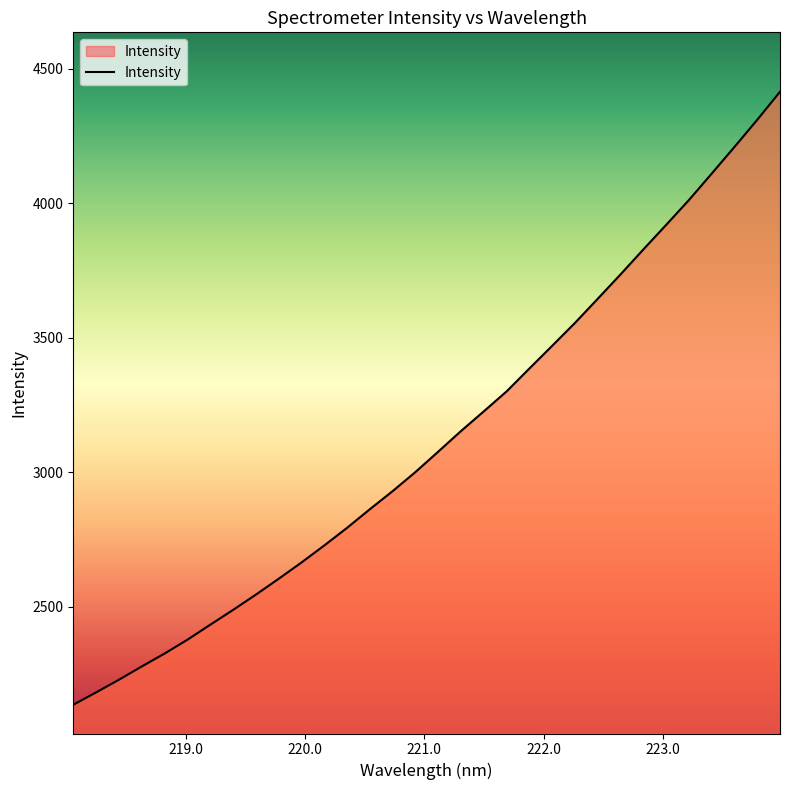

Reading right to left, what are all the values shown in this chart?

4415.5	4311.0	4210.2	4111.0	4012.7	3920.4	3829.2	3736.5	3645.9	3556.2	3471.1	3386.7	3301.6	3227.4	3154.2	3077.5	3001.6	2930.7	2863.4	2794.1	2728.5	2665.2	2604.7	2545.7	2488.8	2433.8	2378.1	2326.7	2278.7	2229.3	2182.3	2136.3